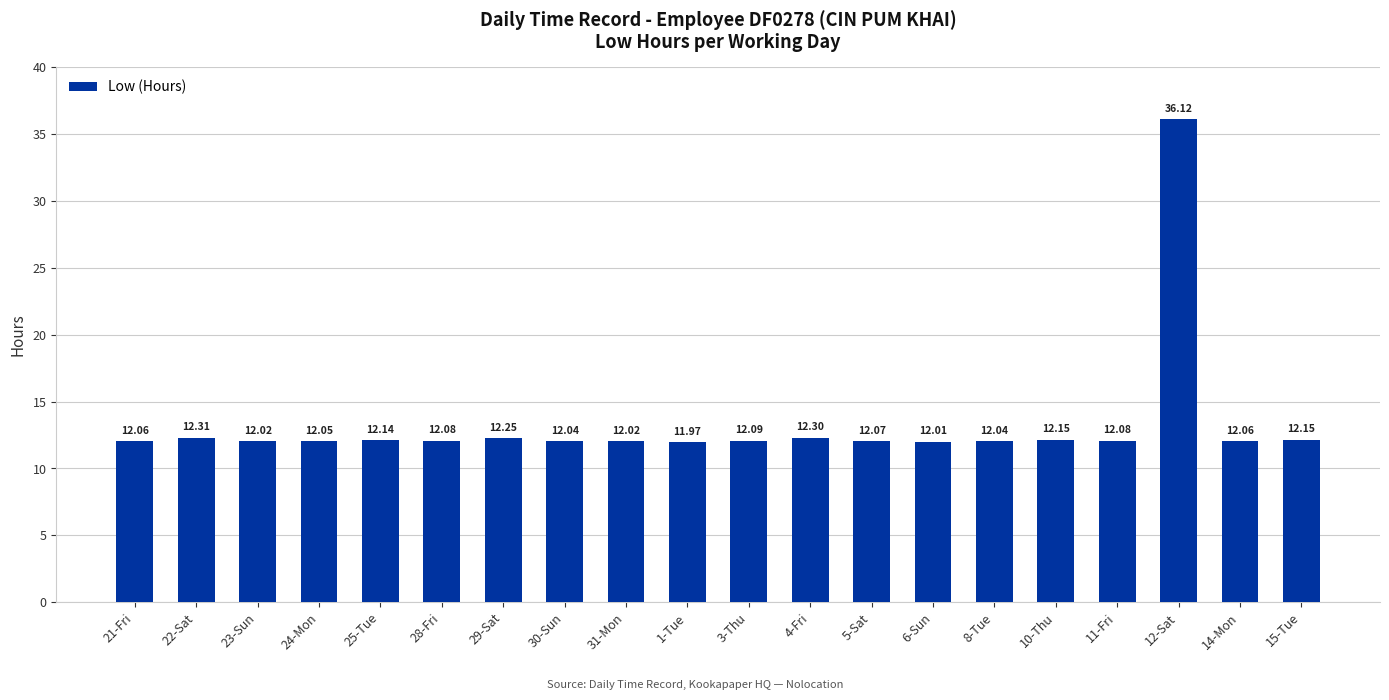

Where does the data first go above 12?

21-Fri